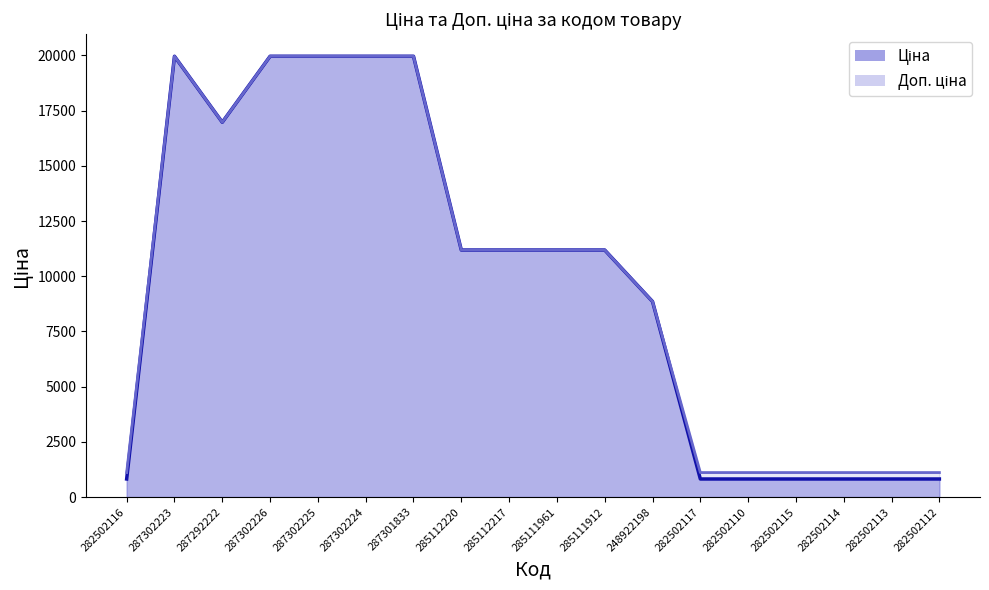

At which category is the sum across all series the highest?

287302223